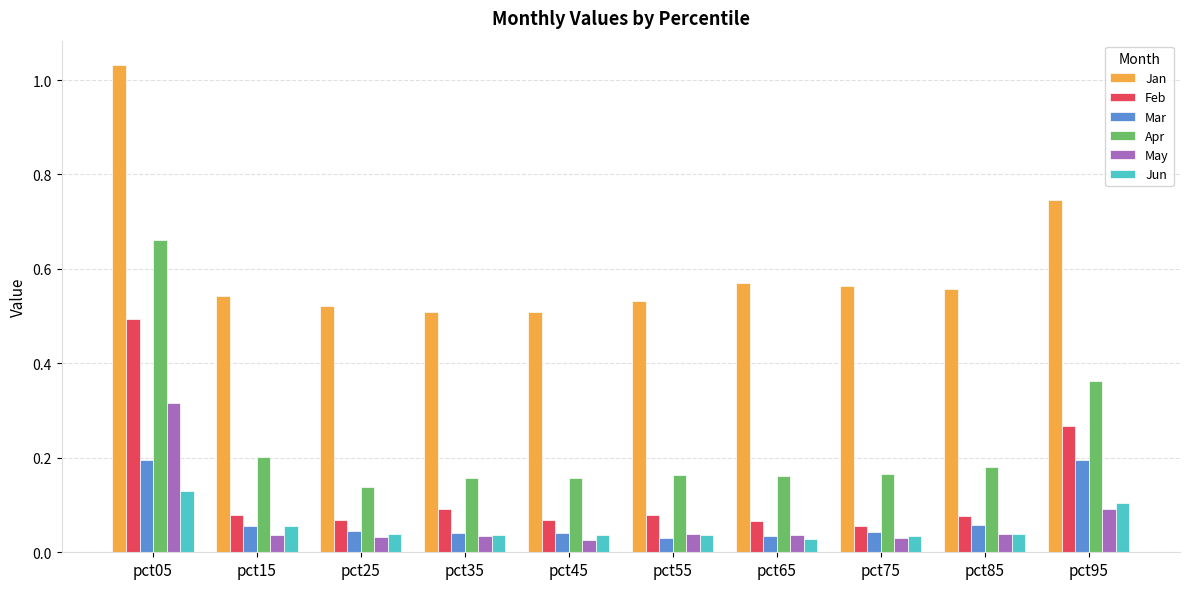

True or false: Apr has a value of 0.3 at pct65.

False